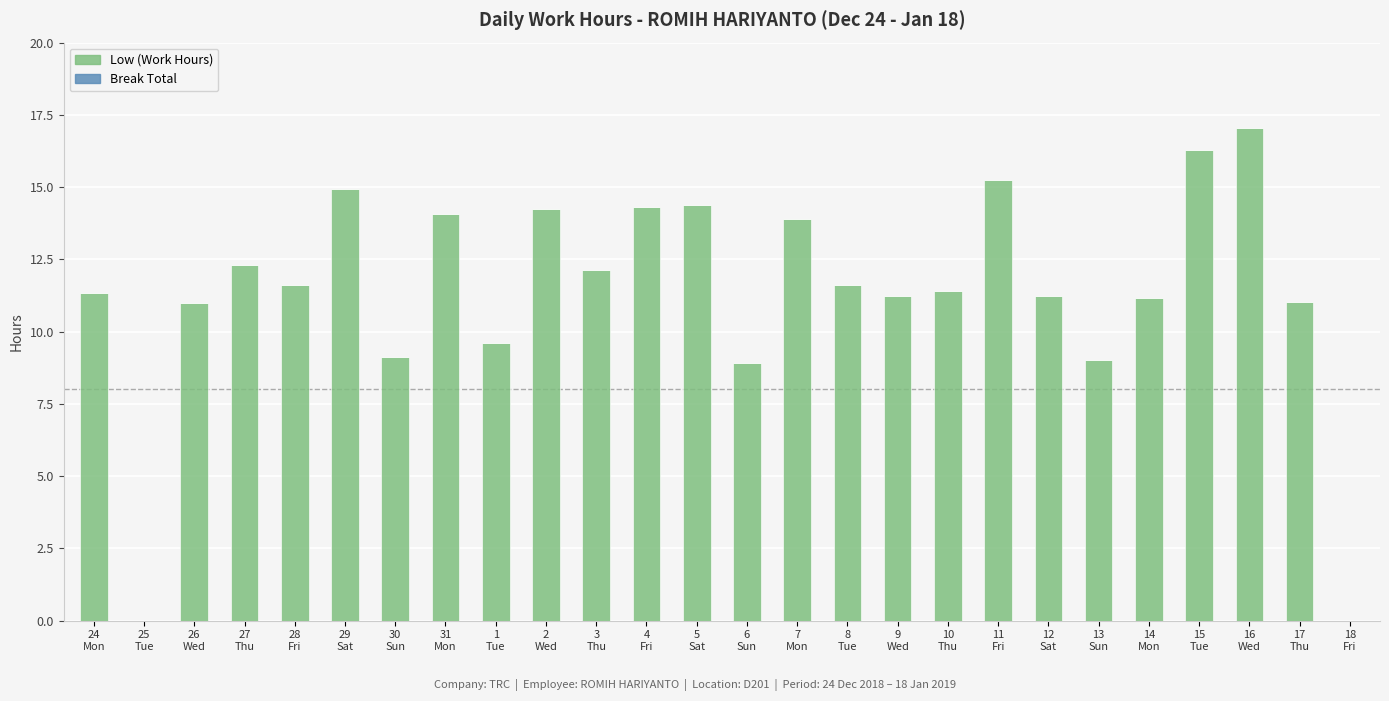

What is the greatest value displayed?

17.0